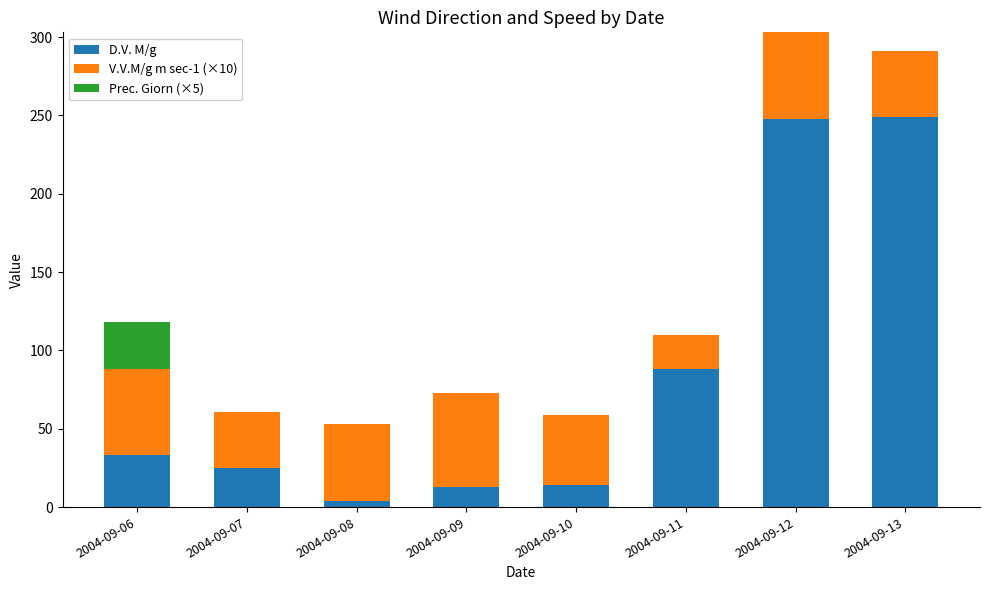

What is the total value across all series at 2004-09-06?

118